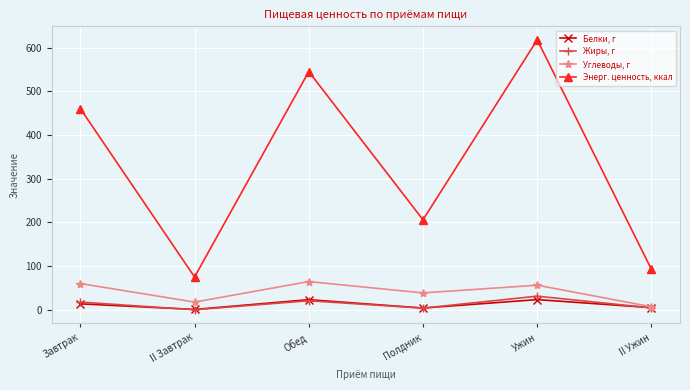

Rank the series by their maximum value, from lowest to highest.

Белки, г, Жиры, г, Углеводы, г, Энерг. ценность, ккал